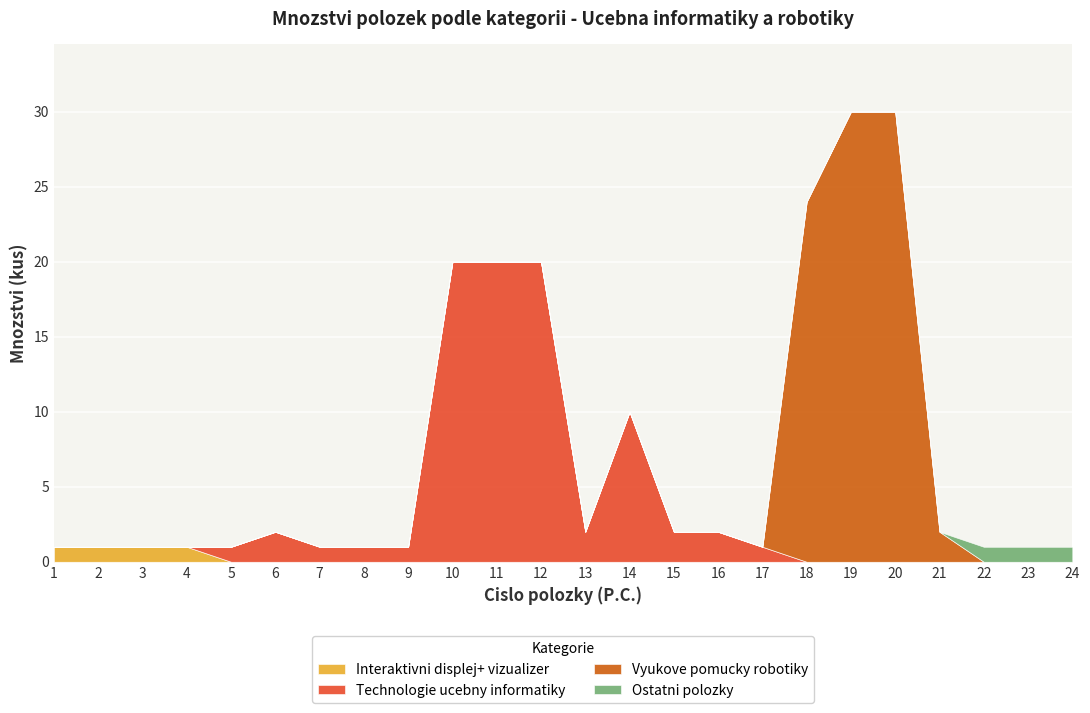

True or false: Interaktivni displej+ vizualizer has more than 2 interior local peaks.

False